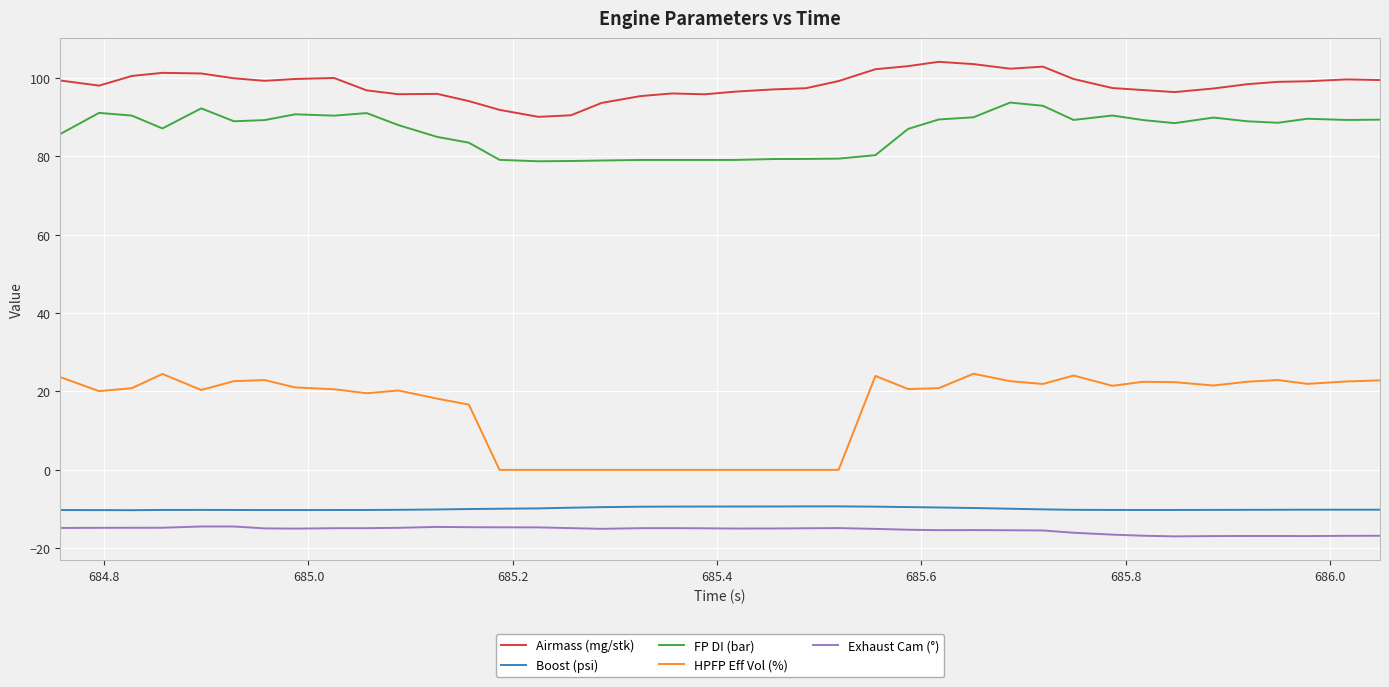

True or false: Airmass (mg/stk) and Boost (psi) cross at least once.

False